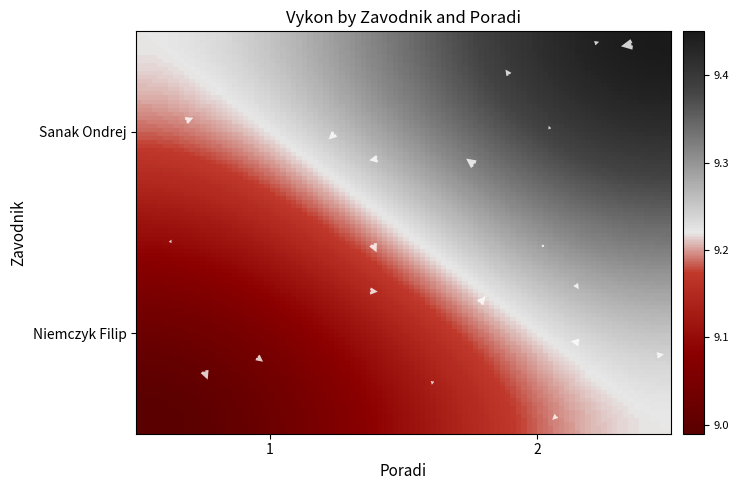

Between 1 and 2, which series saw the biggest shift?

Sanak Ondrej